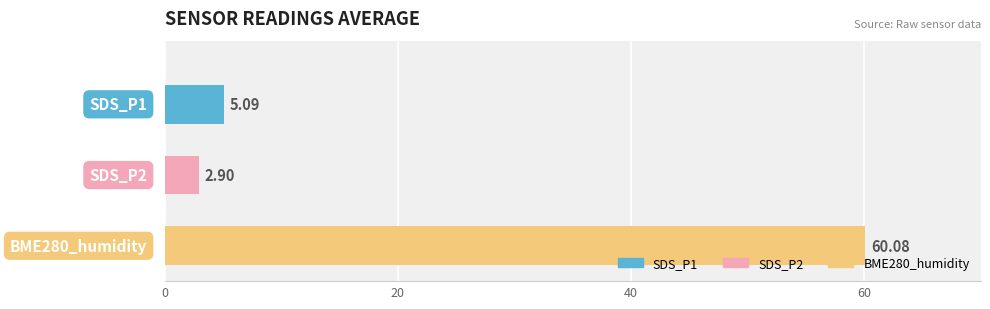

What is the sum of all values?

68.1